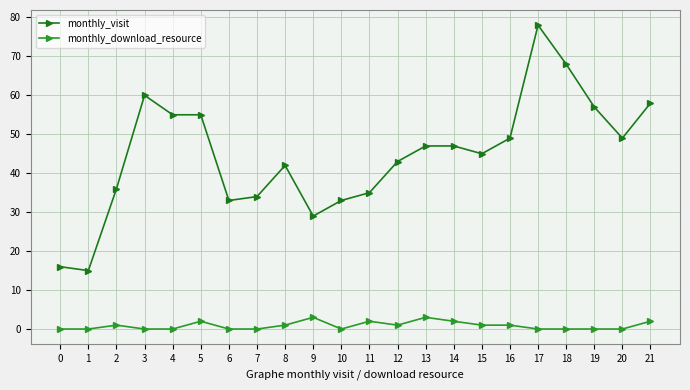

True or false: monthly_visit and monthly_download_resource intersect in this chart.

False